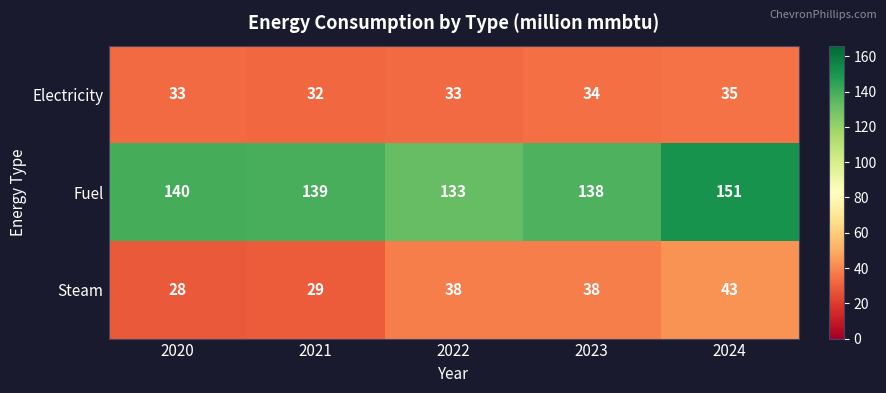

Reading right to left, extract all data points from this chart.

Electricity: 2024=35	2023=34	2022=33	2021=32	2020=33
Fuel: 2024=151	2023=138	2022=133	2021=139	2020=140
Steam: 2024=43	2023=38	2022=38	2021=29	2020=28